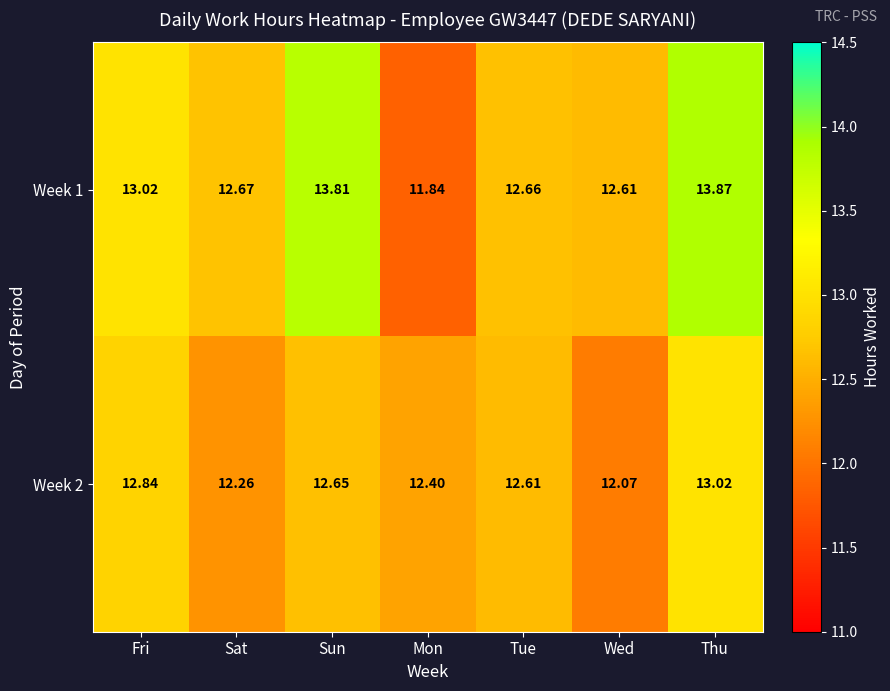

What is the minimum value shown in the chart?

11.8